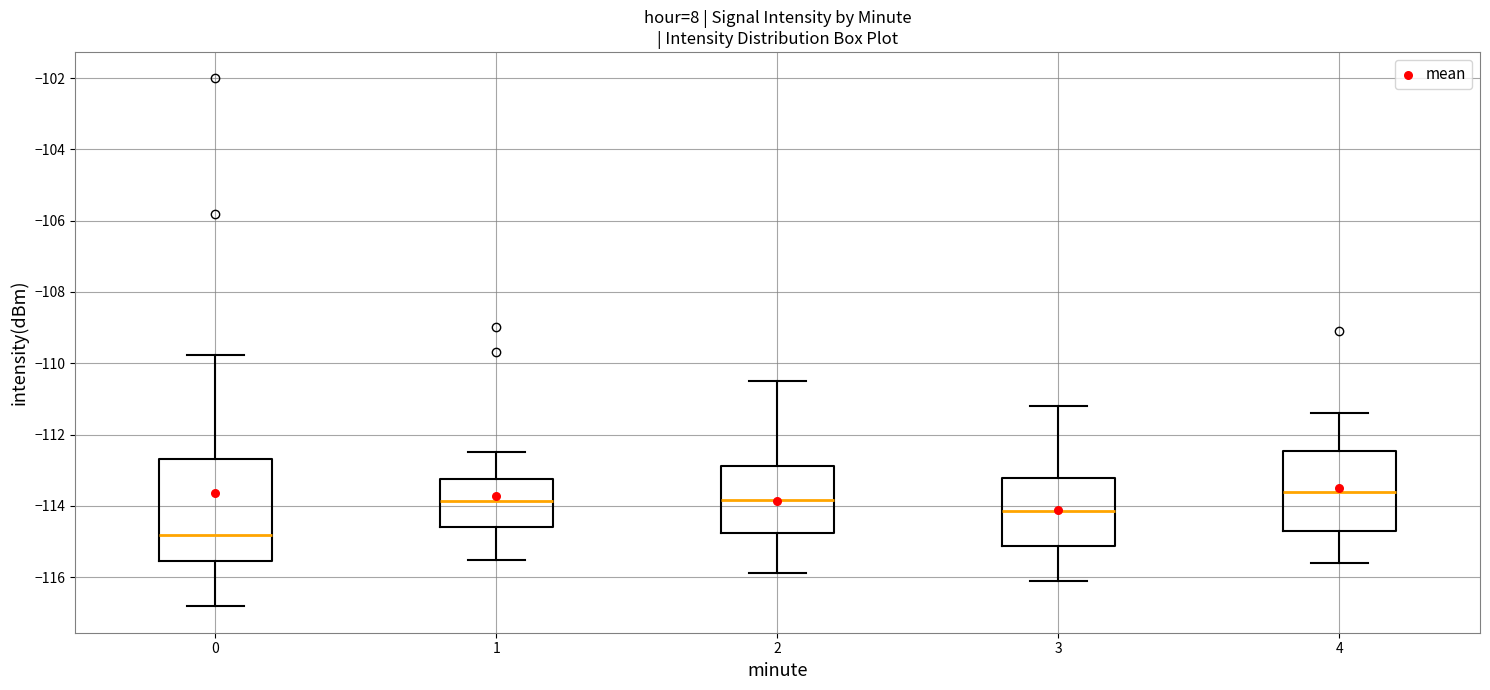

Reading left to right, read every box against the y-axis: the position of its median line, the range the box covers, and the ends of its whiskers. The values are not printed on the chart, so give them approximately, as read against the axis.

0: median -114.8, box -115.6 to -112.6, whiskers -116.8 to -109.8
1: median -113.8, box -114.6 to -113.2, whiskers -115.6 to -112.4
2: median -113.8, box -114.8 to -112.8, whiskers -115.8 to -110.4
3: median -114.2, box -115.2 to -113.2, whiskers -116.0 to -111.2
4: median -113.6, box -114.6 to -112.4, whiskers -115.6 to -111.4